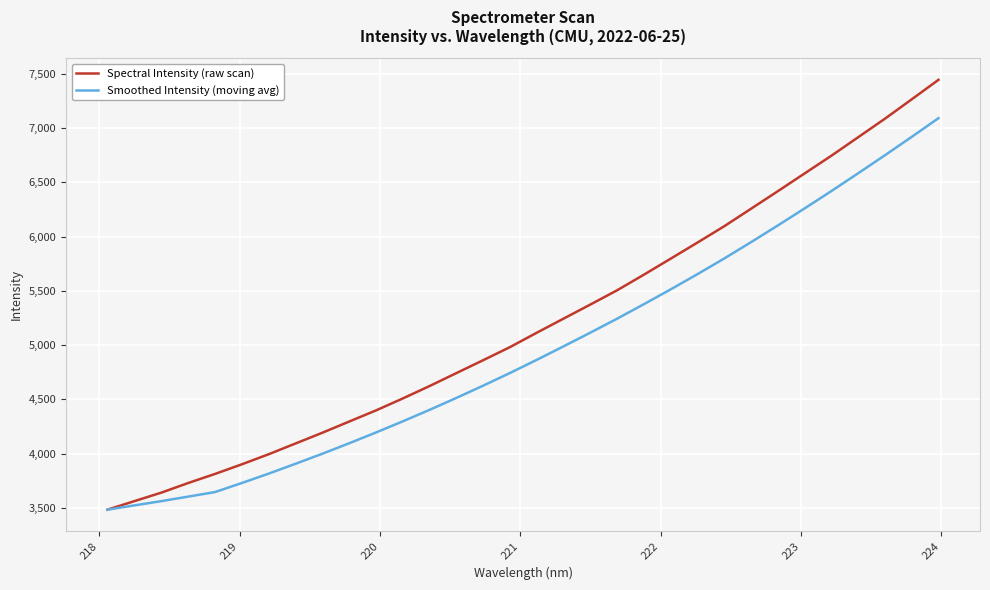

List the series in order of their peak value, highest first.

Spectral Intensity (raw scan), Smoothed Intensity (moving avg)